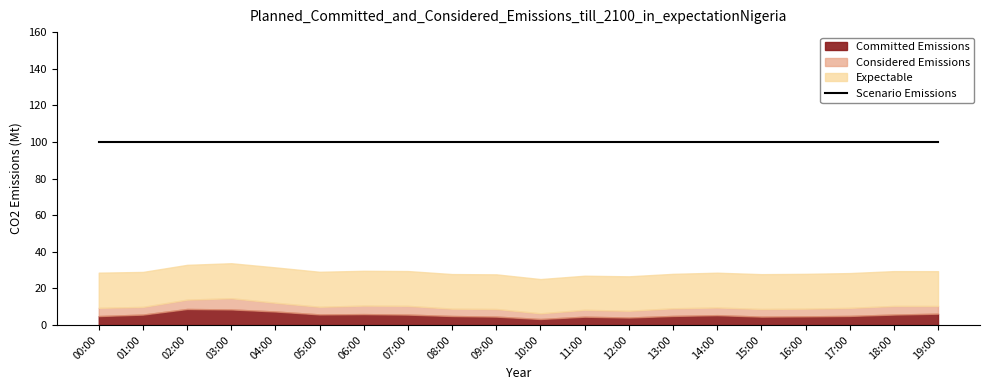

What is the lowest value of the Considered Emissions series?

3.1